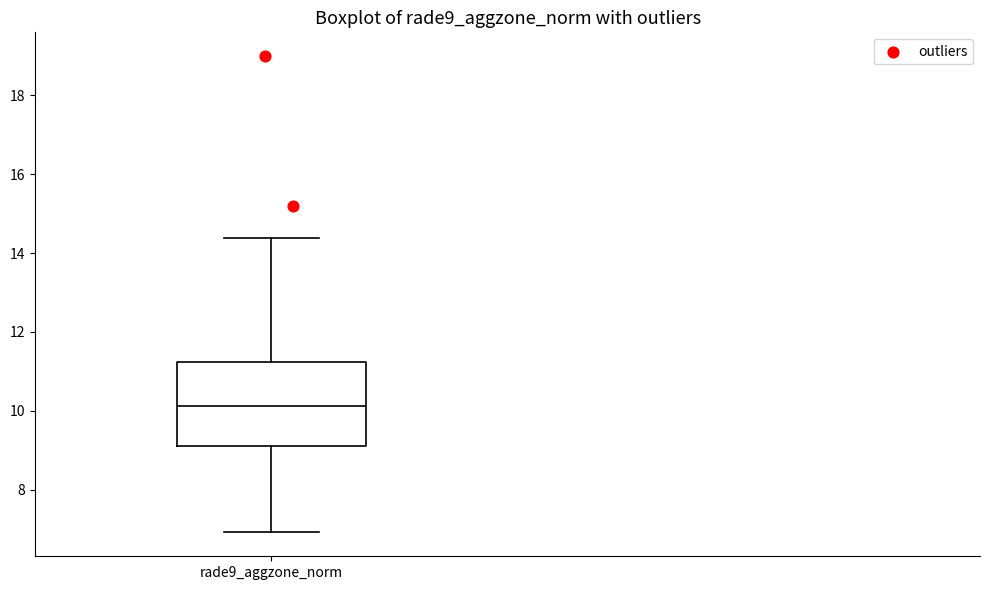

Read this box plot against the y-axis: the position of the median line, the range covered by the box, and the ends of both whiskers. The values are not printed on the chart, so give them approximately, as read against the axis.

median 10.2, box 9.2 to 11.2, whiskers 7.0 to 14.4